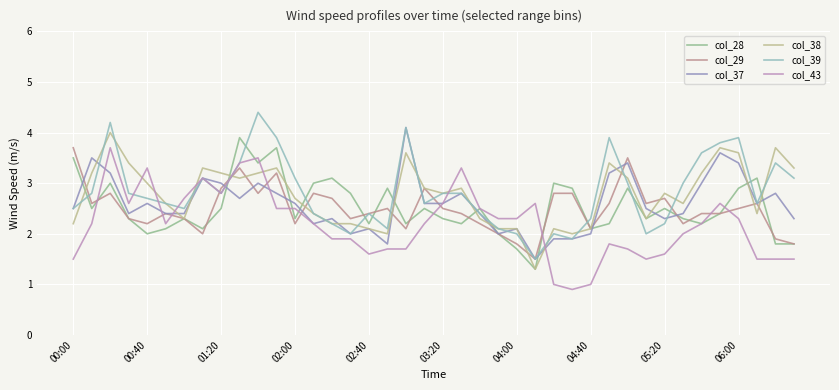

At how many categories does at least one series exceed 2?

40